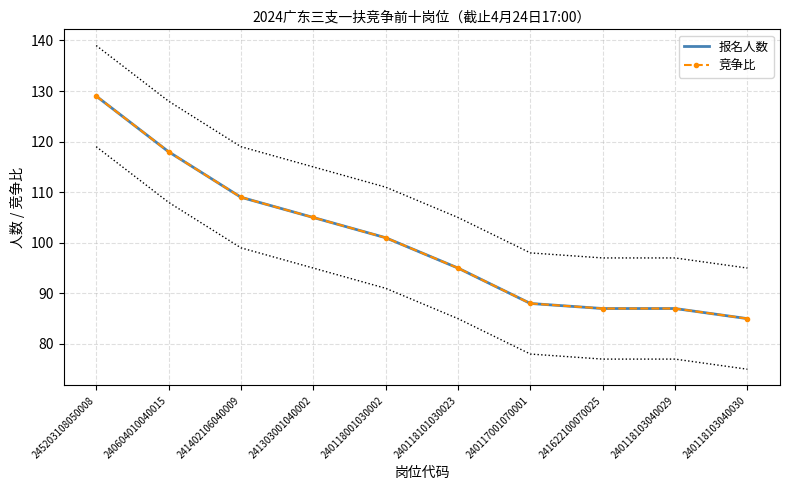

Is this an area chart (filled region under the line)?

No